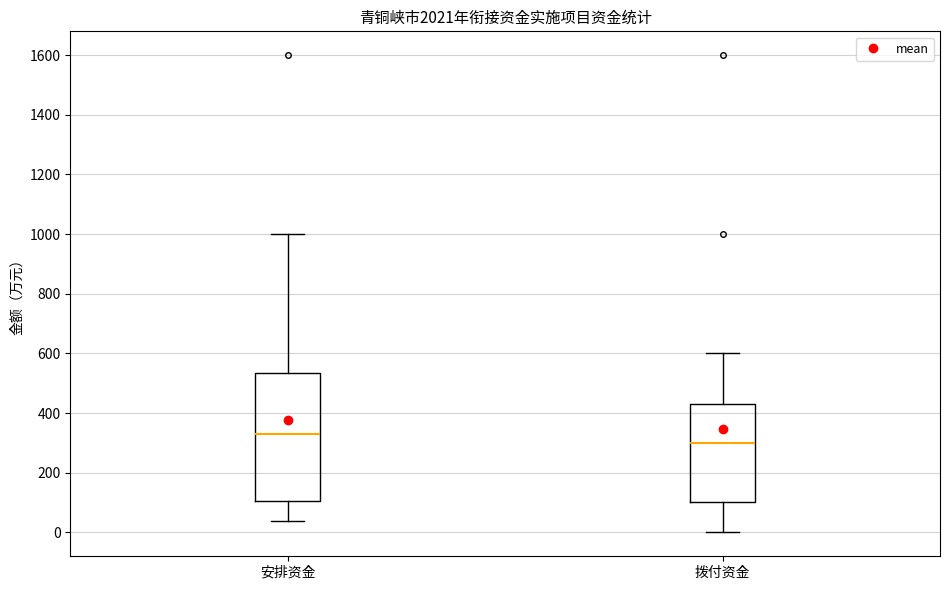

Reading left to right, read every box against the y-axis: the position of its median line, the range the box covers, and the ends of its whiskers. The values are not printed on the chart, so give them approximately, as read against the axis.

安排资金: median 340, box 100 to 540, whiskers 40 to 1000
拨付资金: median 300, box 100 to 440, whiskers 0 to 600